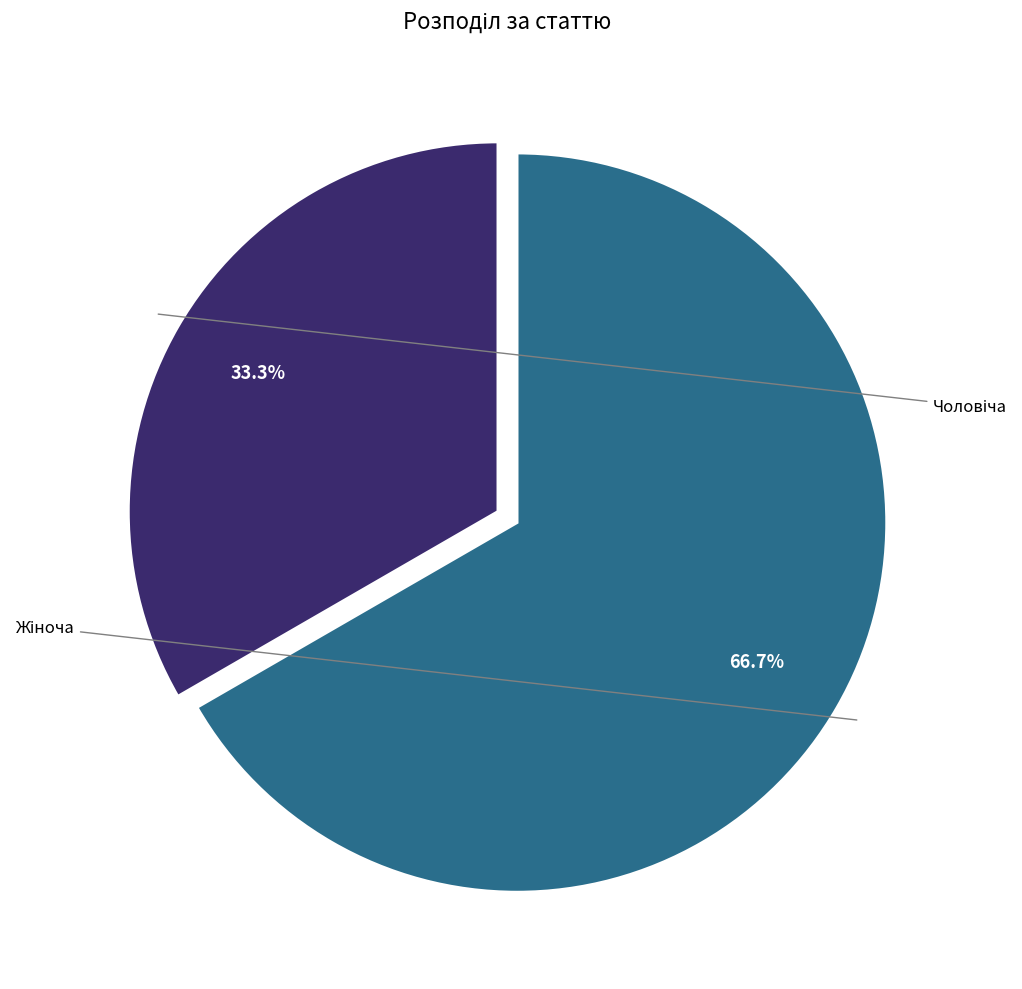

What percentage is NOT represented by Жіноча?

33.3%